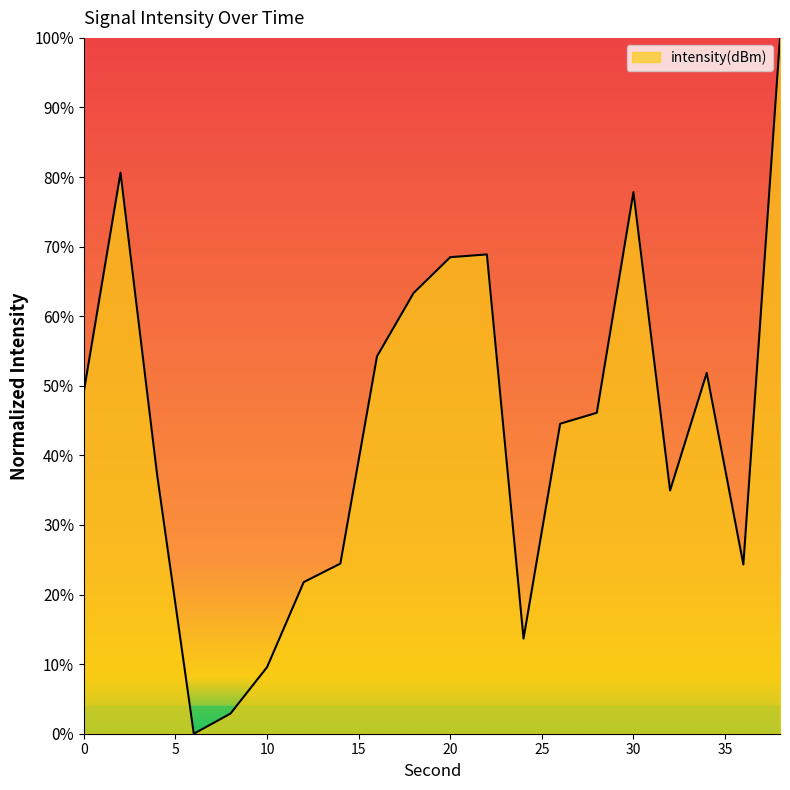

What is the difference between the maximum and minimum values?

100.0